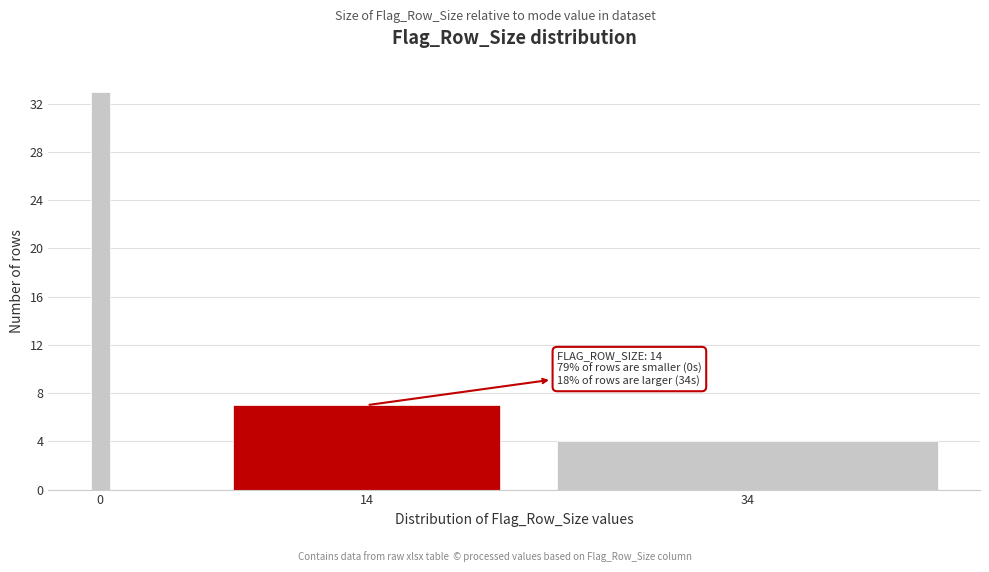

Reading right to left, transcribe all the data shown in this chart.

4	7	33